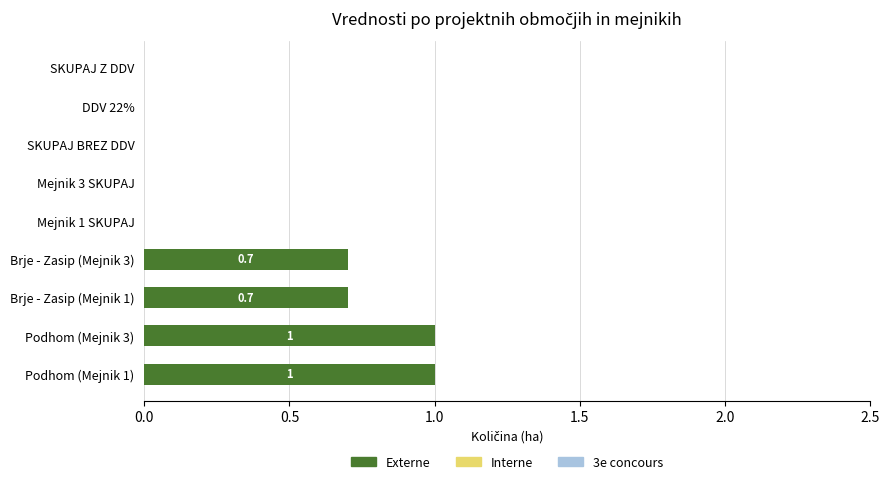

What is the sum of the values at Brje - Zasip (Mejnik 3) and SKUPAJ BREZ DDV?

0.7